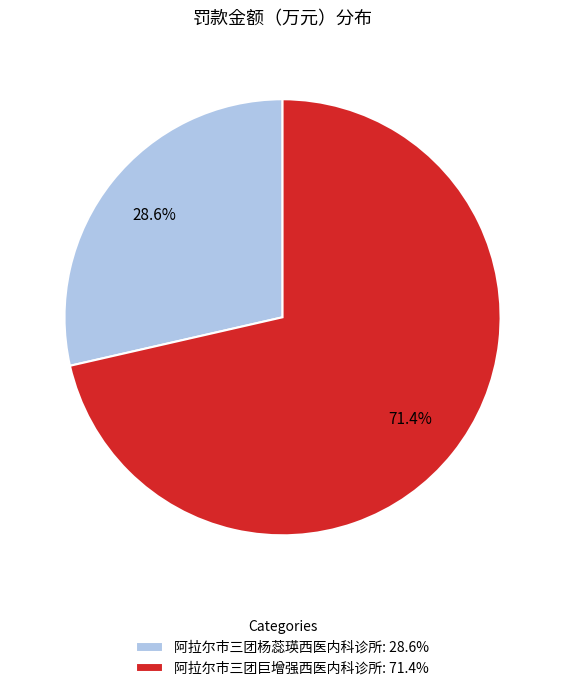

What percentage is the 阿拉尔市三团杨蕊瑛西医内科诊所 slice, to the nearest percent?

29%